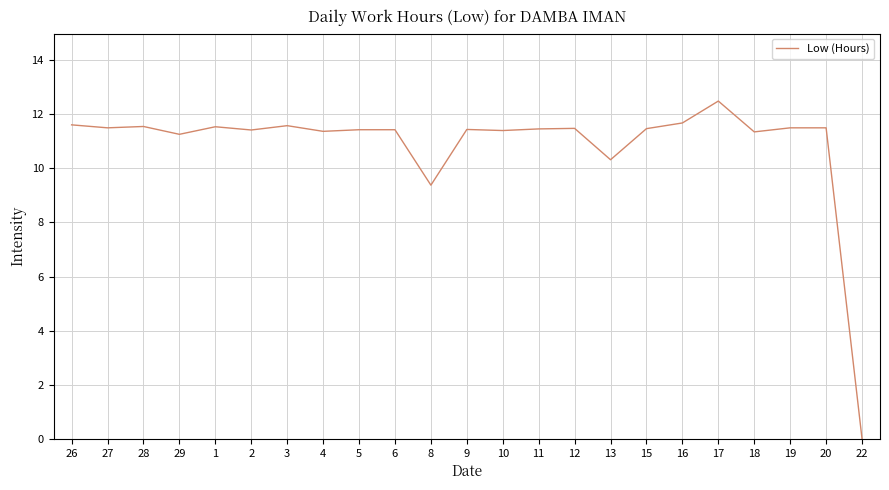

At which category does the chart reach its minimum across all series?

22